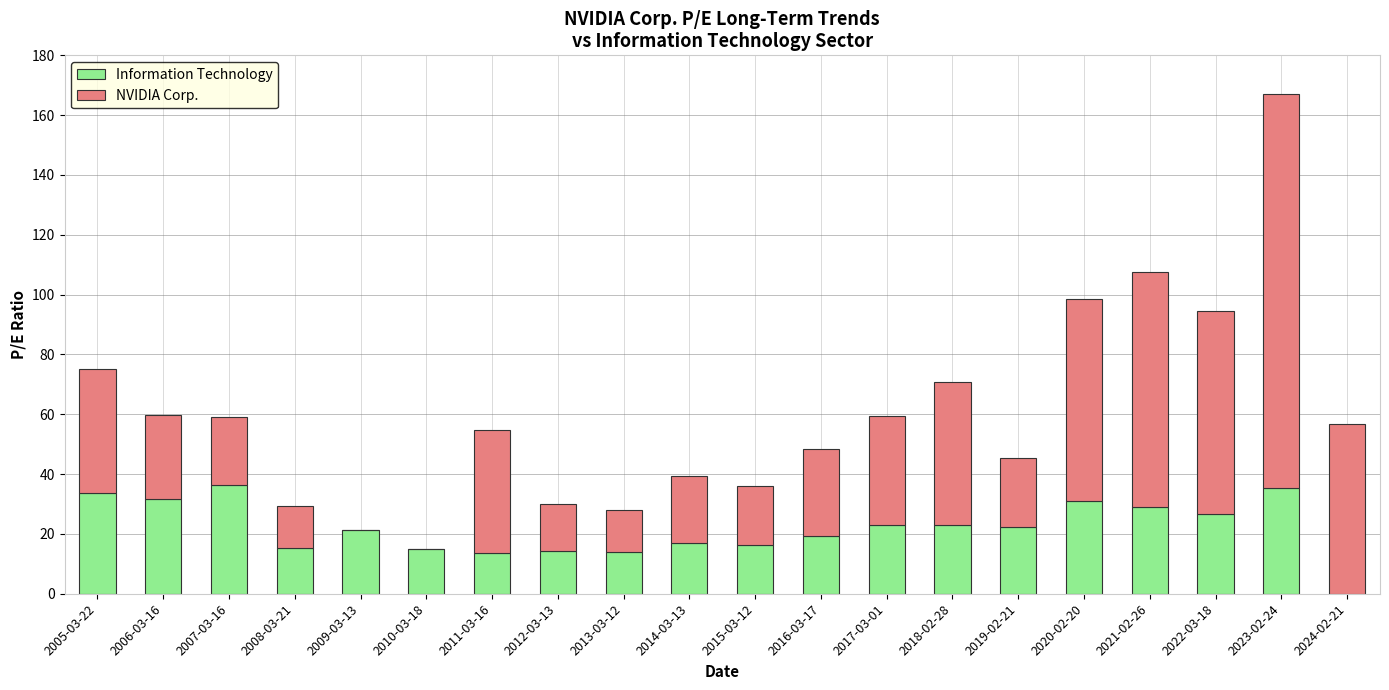

The Information Technology series shows 30.9 at 2020-02-20. True or false?

True